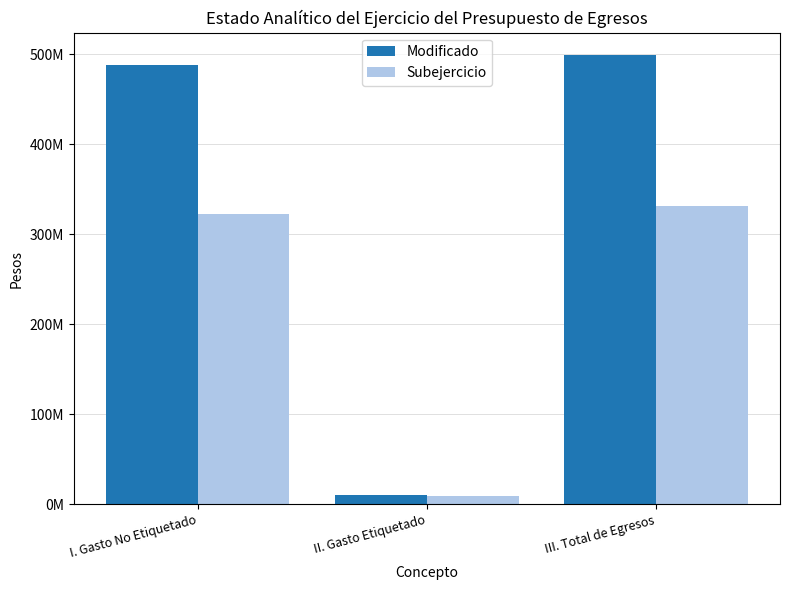

What is the approximate value of Subejercicio at II. Gasto Etiquetado?

9475262.1